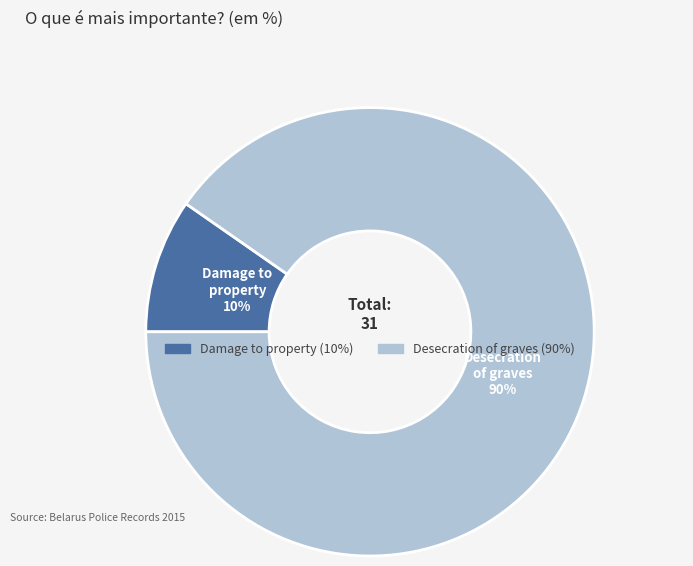

Rank the categories by value from lowest to highest.

Damage to property, Desecration of graves